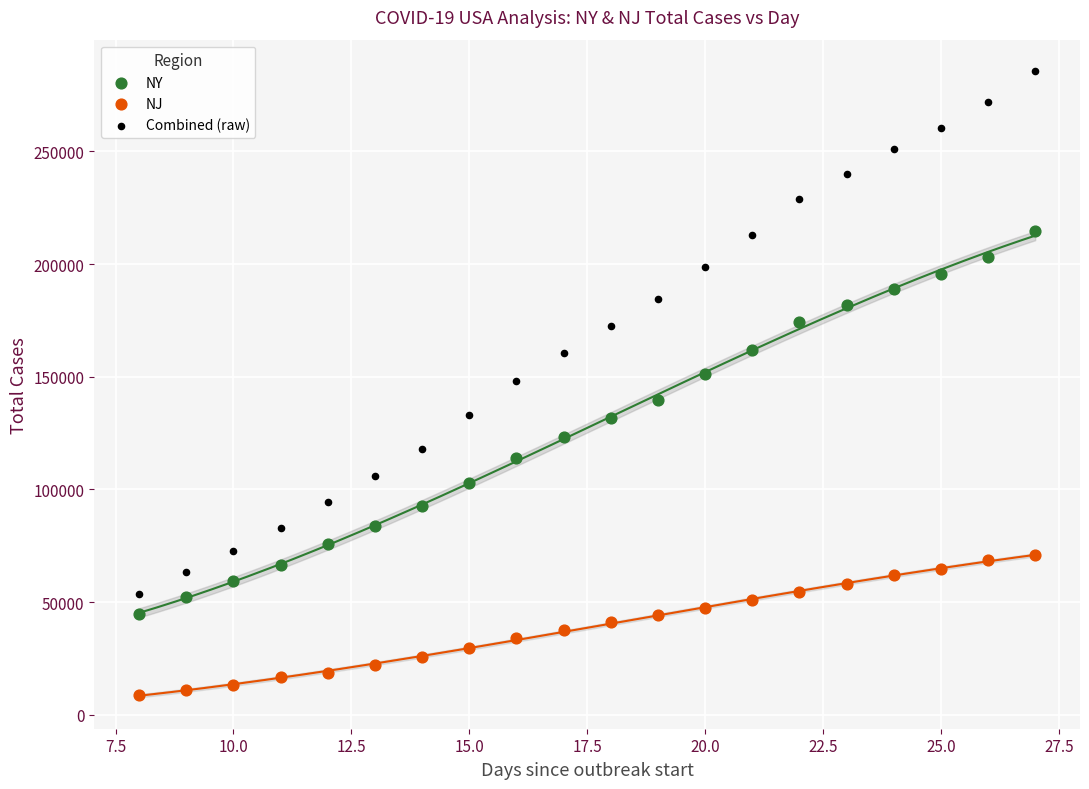

Across all data points, what is the range of X values (max minus min)?

19